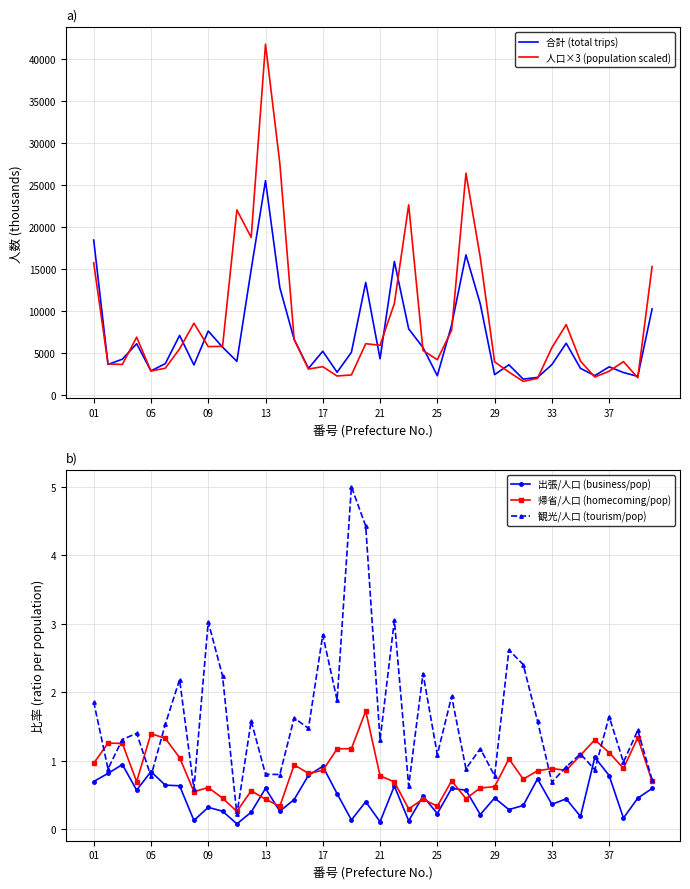

How many interior local valleys does the 帰省/人口 (homecoming/pop) series have?

11